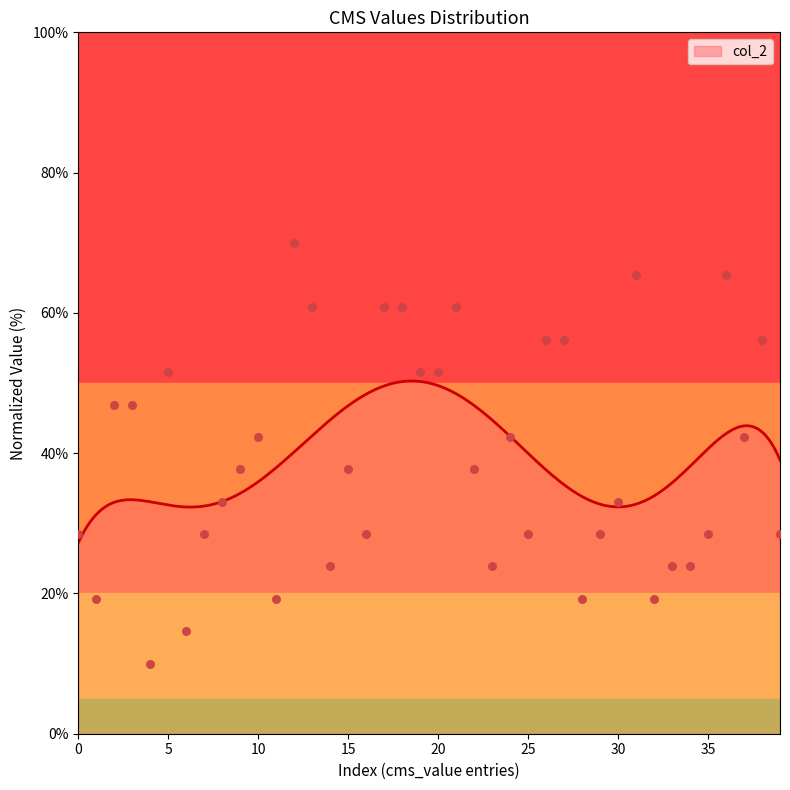

What is the change in value from 22 to 36?

+27.7